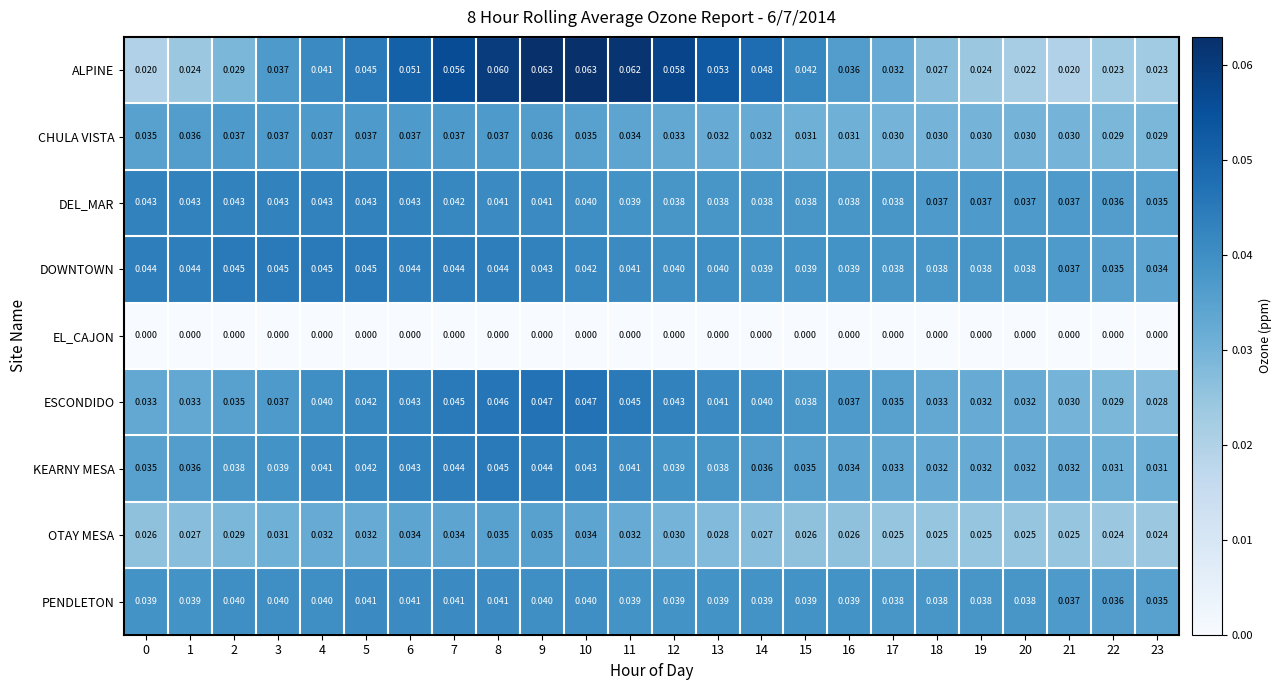

Which series has the largest range (max minus min)?

ALPINE